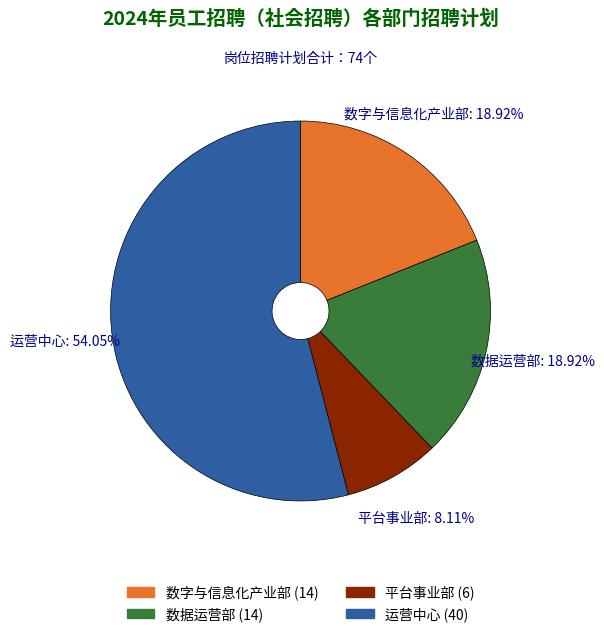

Which slice represents more than half of the pie?

运营中心